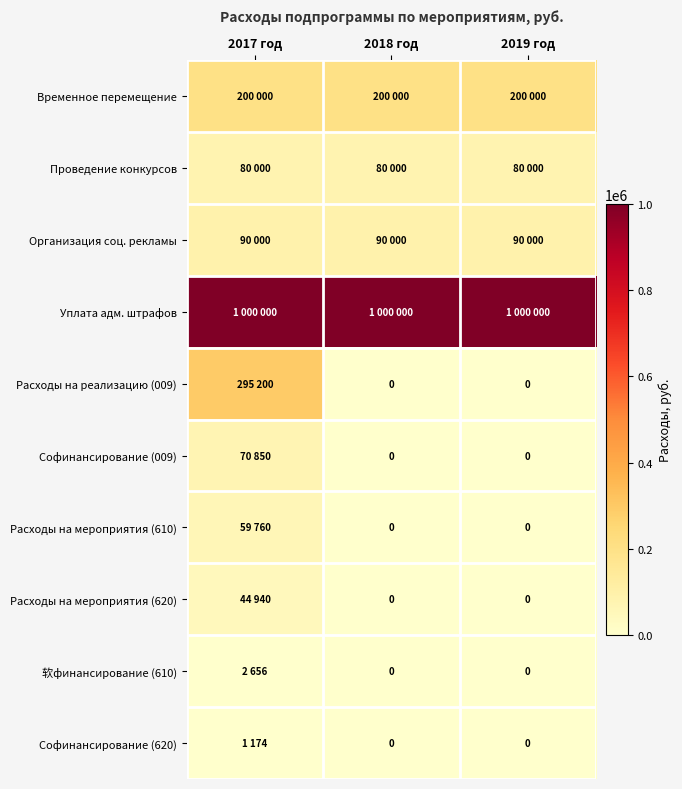

Read the Временное перемещение value at 2018 год.

200000